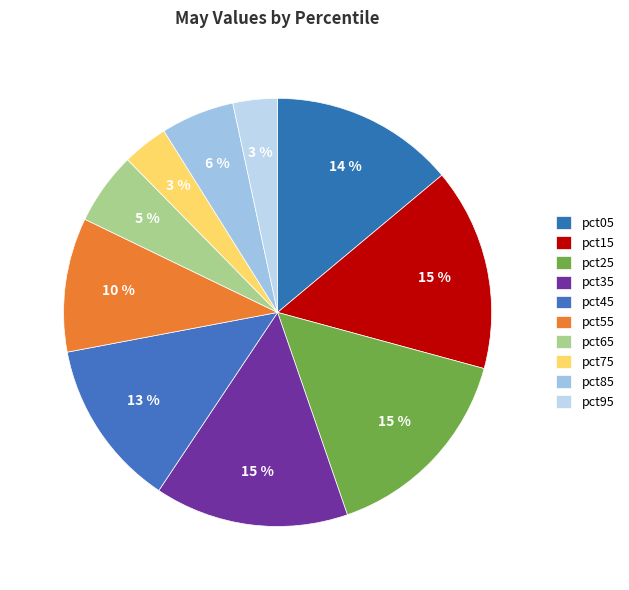

To the nearest percent, what is the average slice percentage?

10%